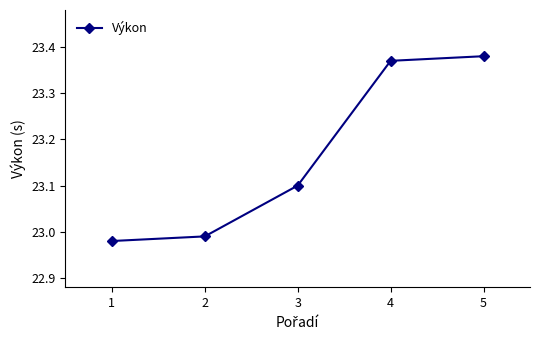

At which label does the data first exceed 23?

3